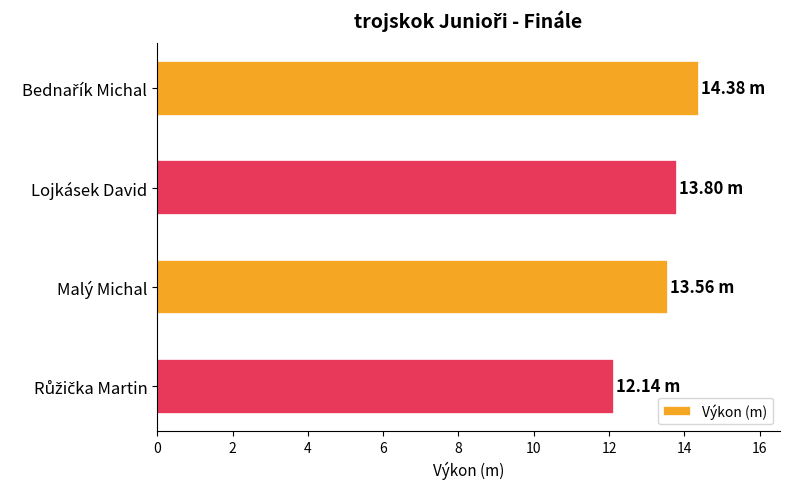

What is the average value?

13.5